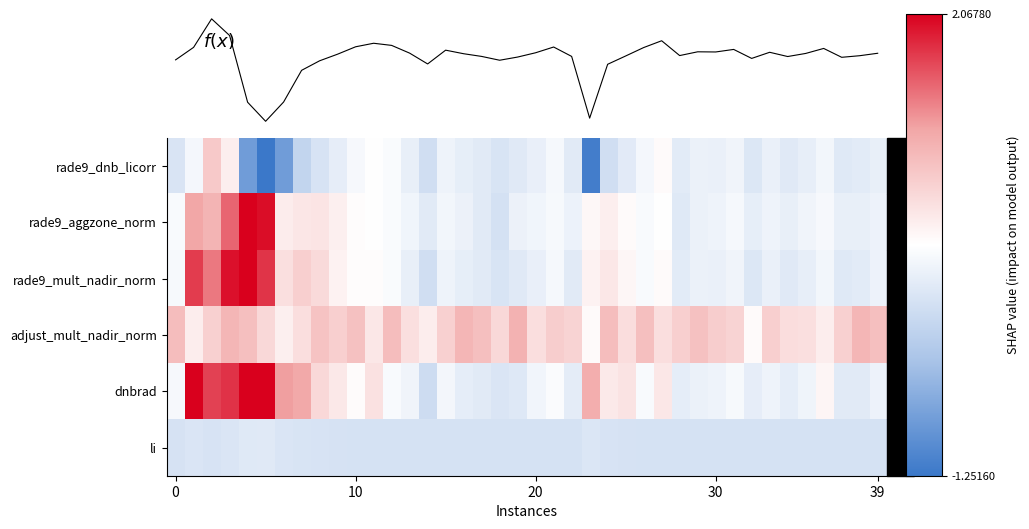

What is the difference between the highest and lowest values at 14?

0.6